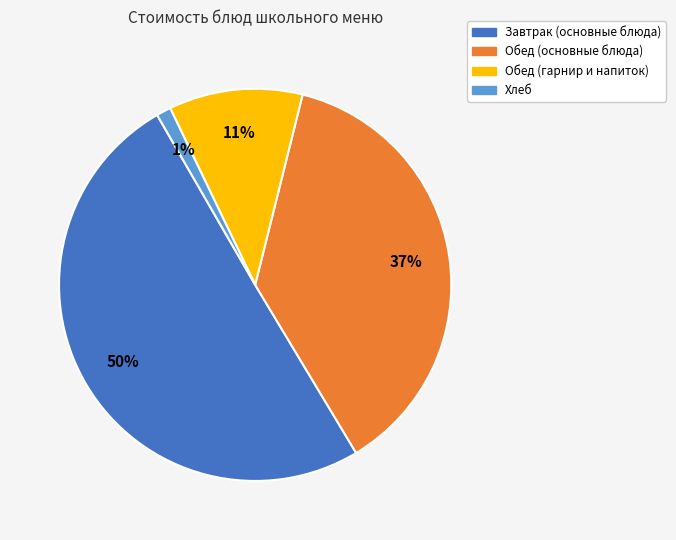

To the nearest percent, what is the difference between the largest and smallest slice percentages?

49%